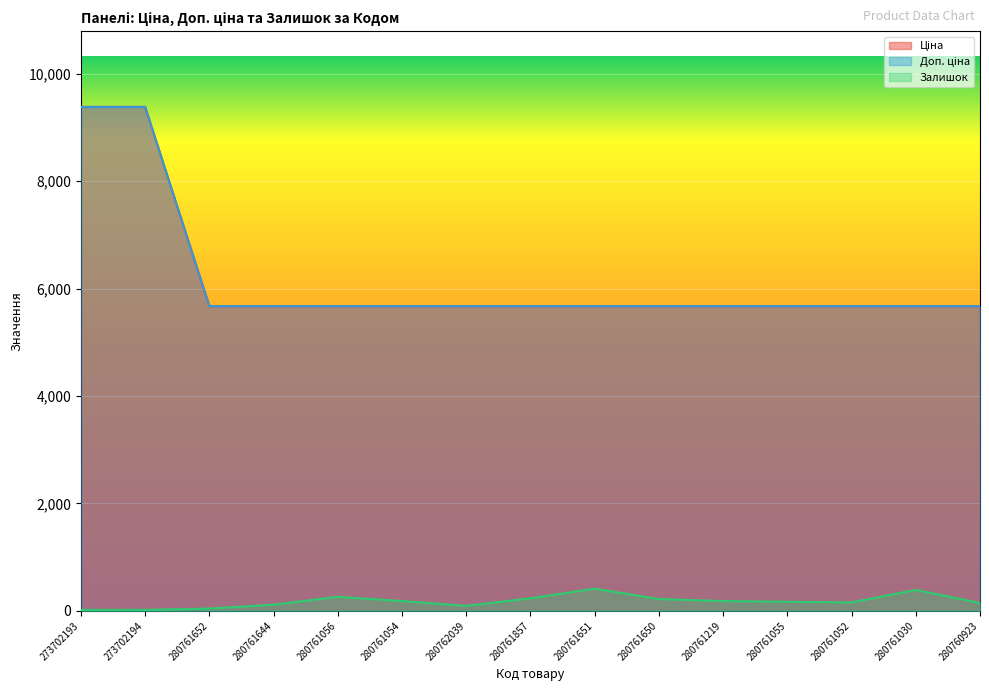

How many values in the Залишок series are below 169?

7